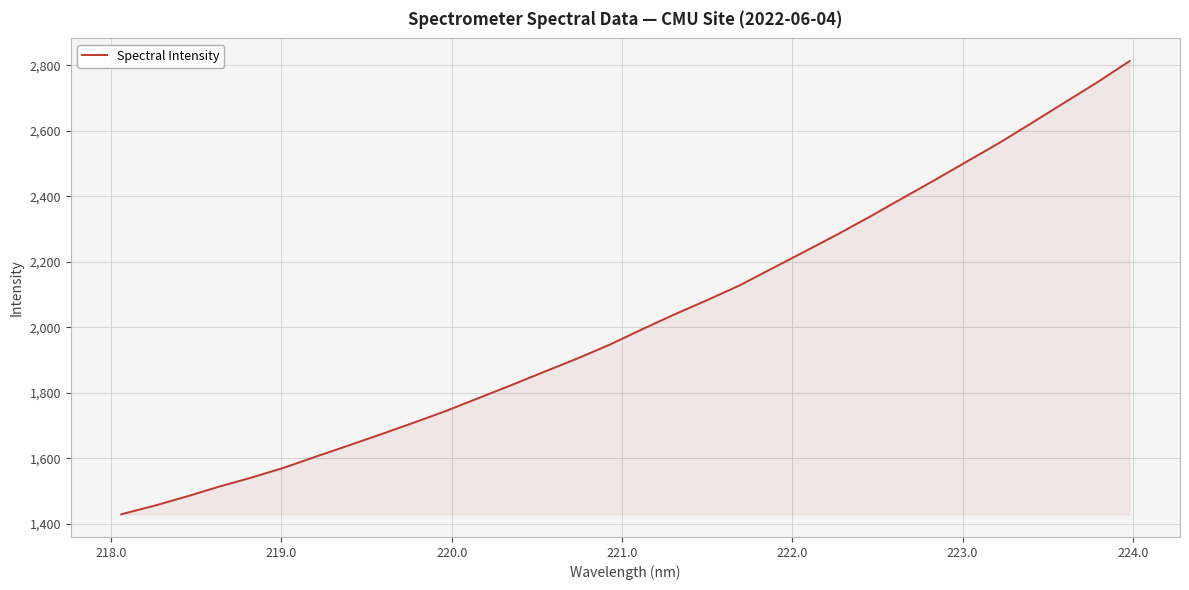

What is the maximum value shown in the chart?

2812.5